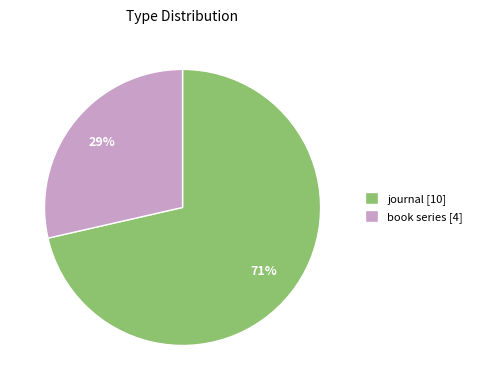

What is the largest slice in the pie chart?

journal